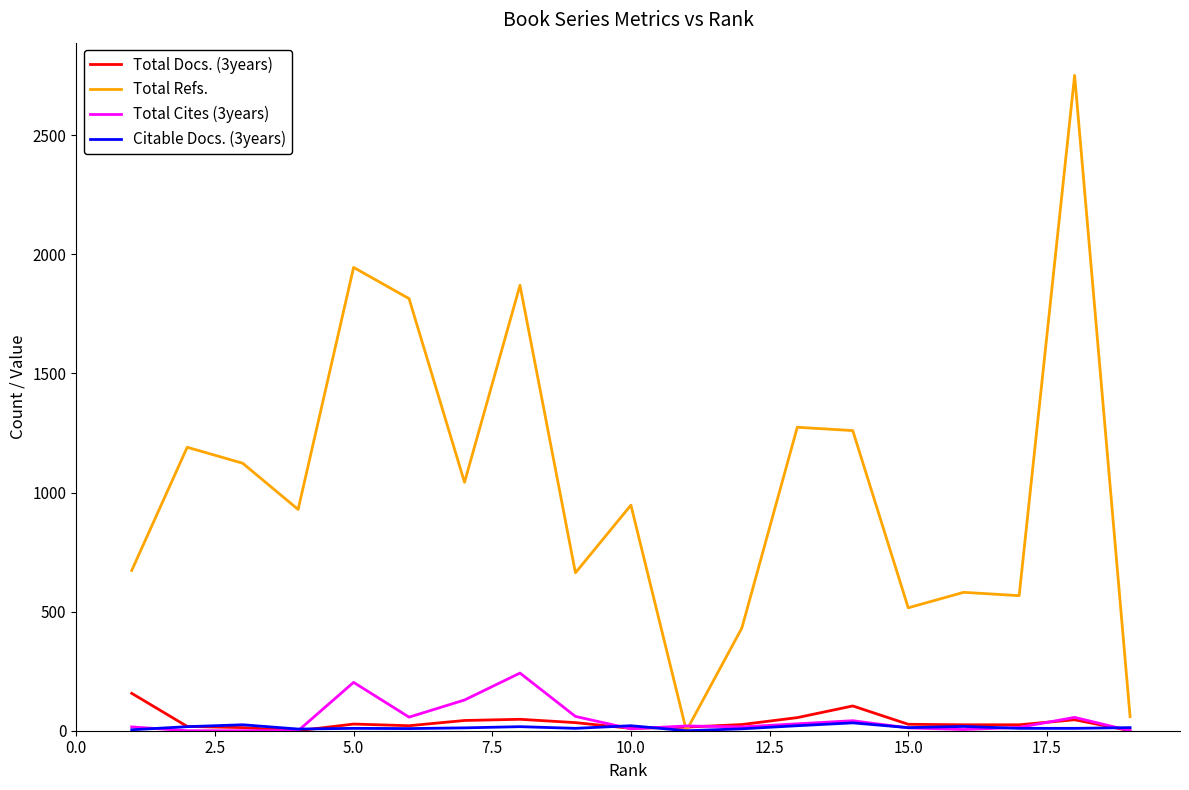

Is this an area chart (filled region under the line)?

No